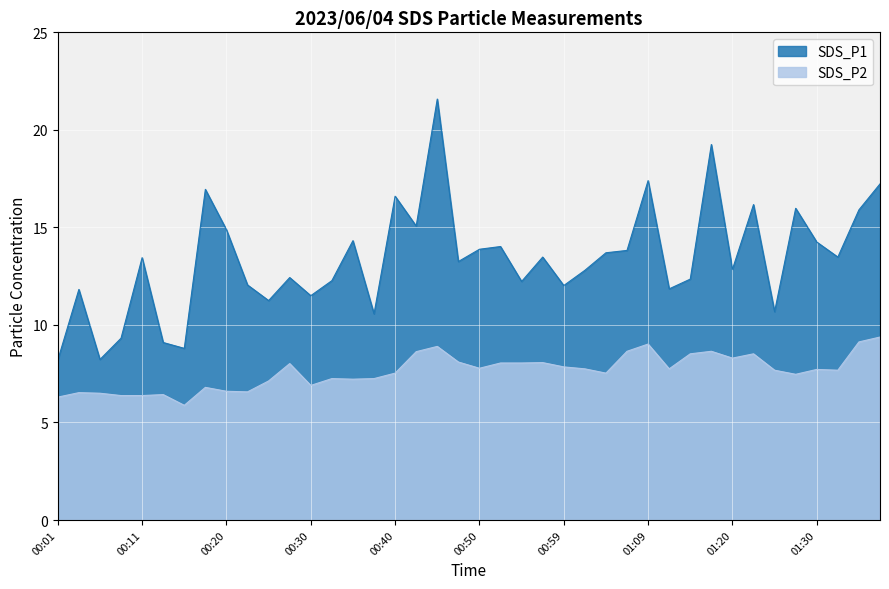

At which category is the sum across all series the highest?

00:45